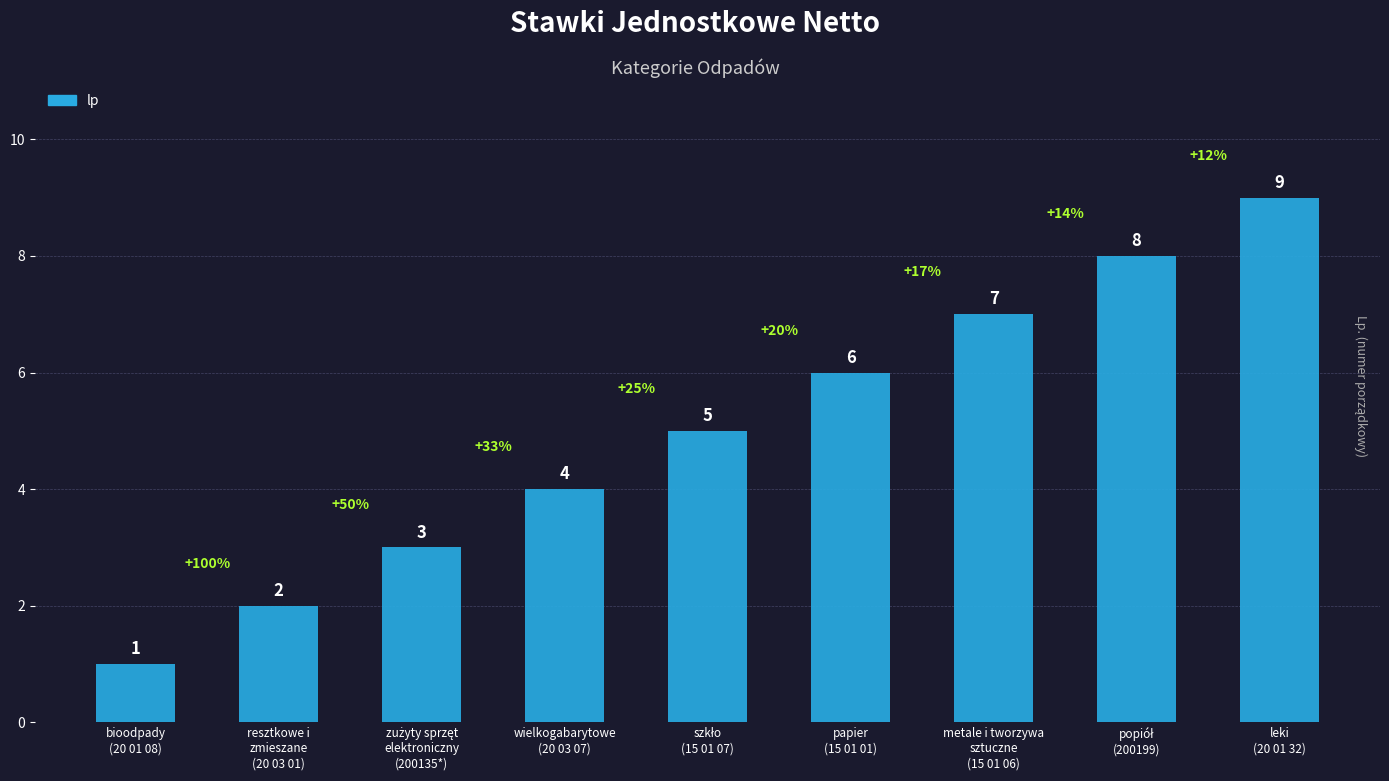

What is the value of the 5th bar from the left?

5